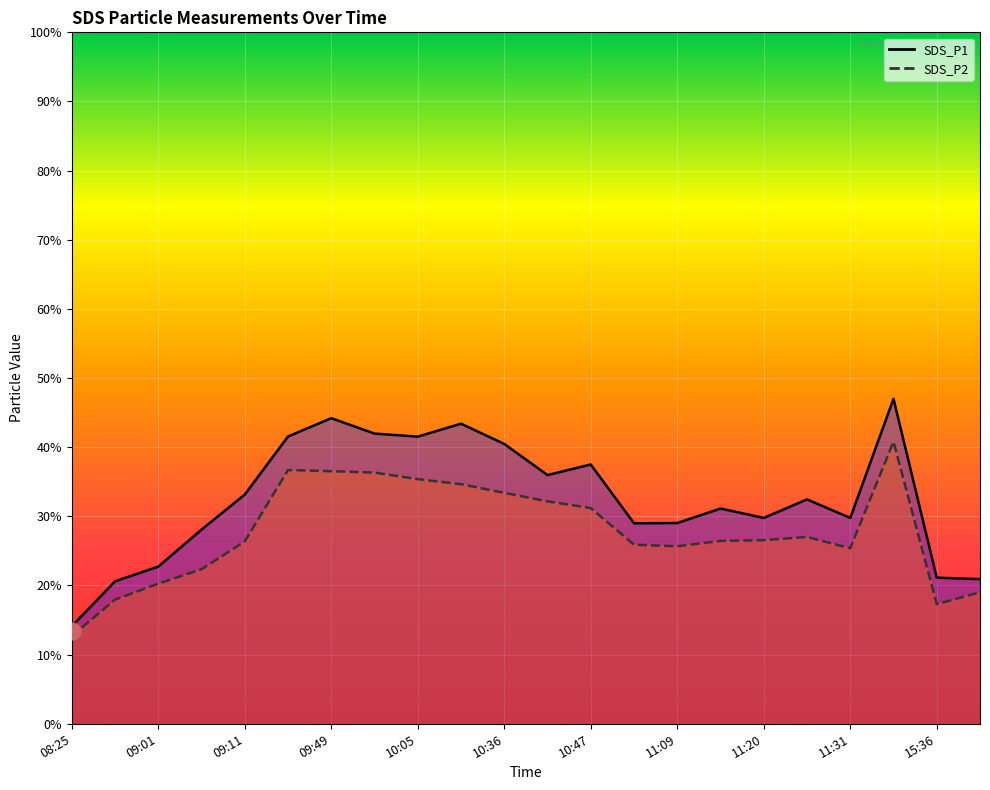

Which series has the largest range (max minus min)?

SDS_P1